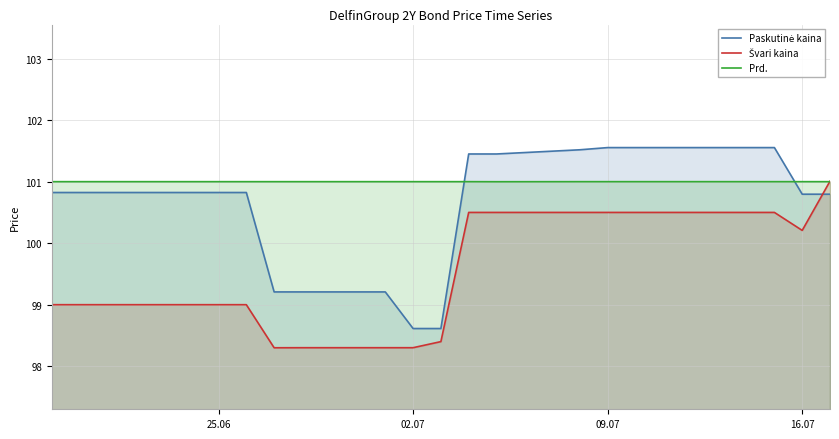

Which series has the largest total across all categories?

Prd.